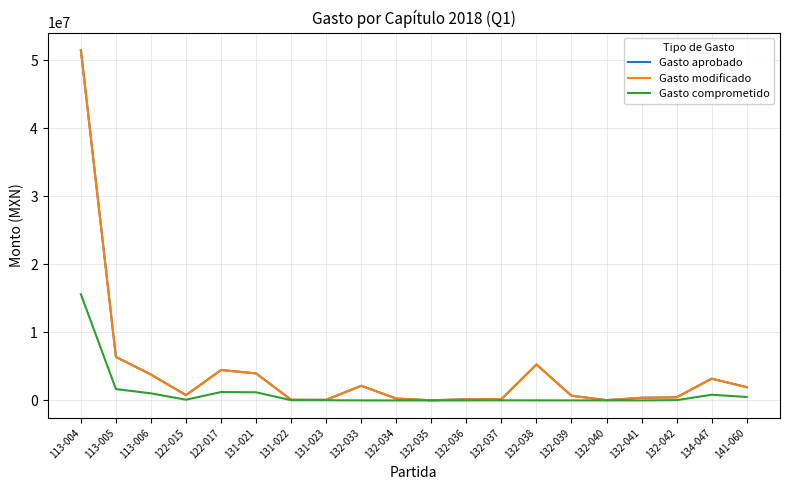

Does the chart have visible grid lines?

Yes